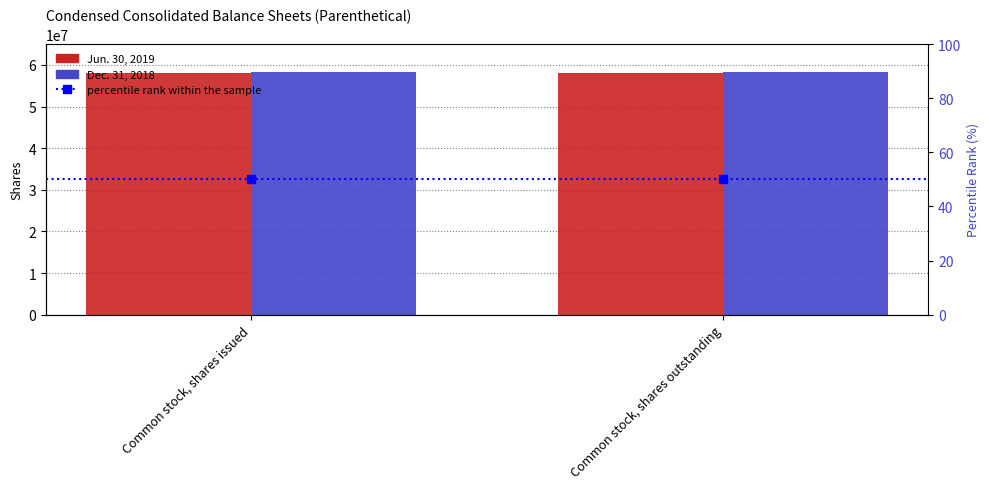

What is the sum of the Jun. 30, 2019 values at Common stock, shares issued and Common stock, shares outstanding?

116276532